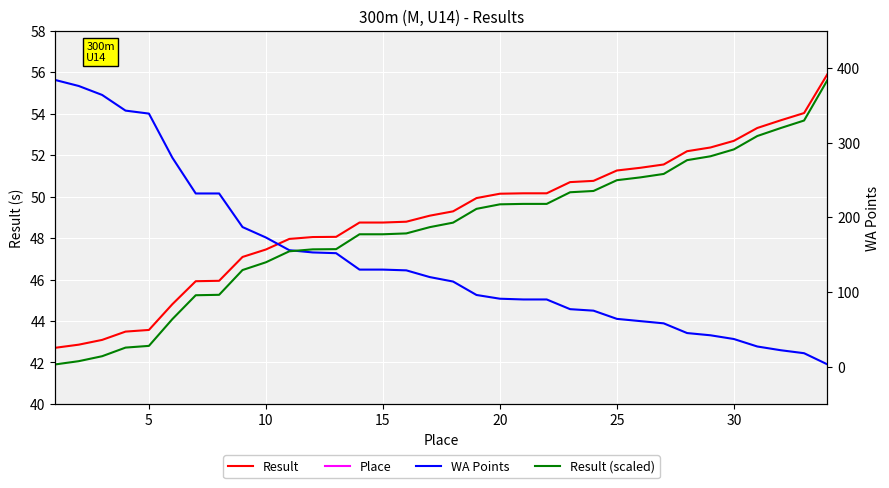

Count the number of data series in this chart.

4